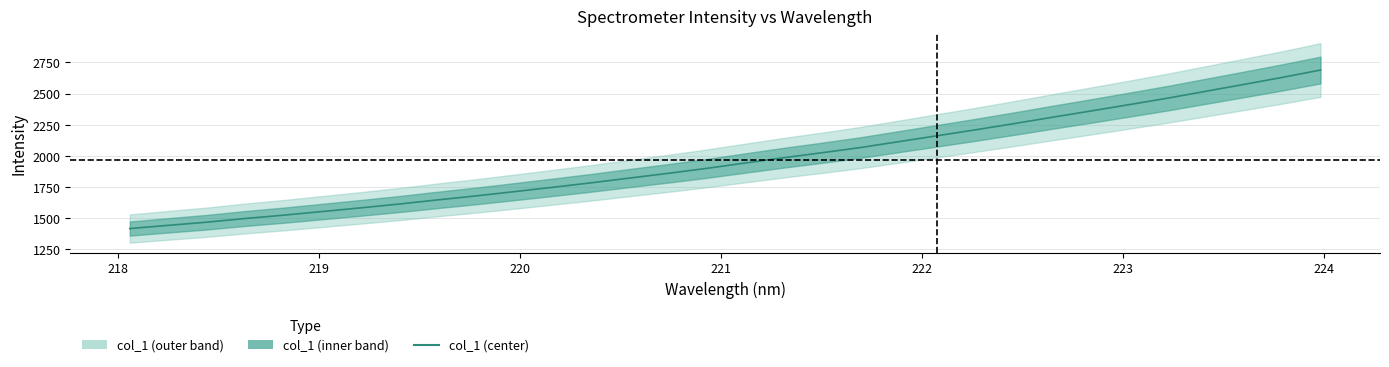

What is the value of the 11th point from the left?

1713.2